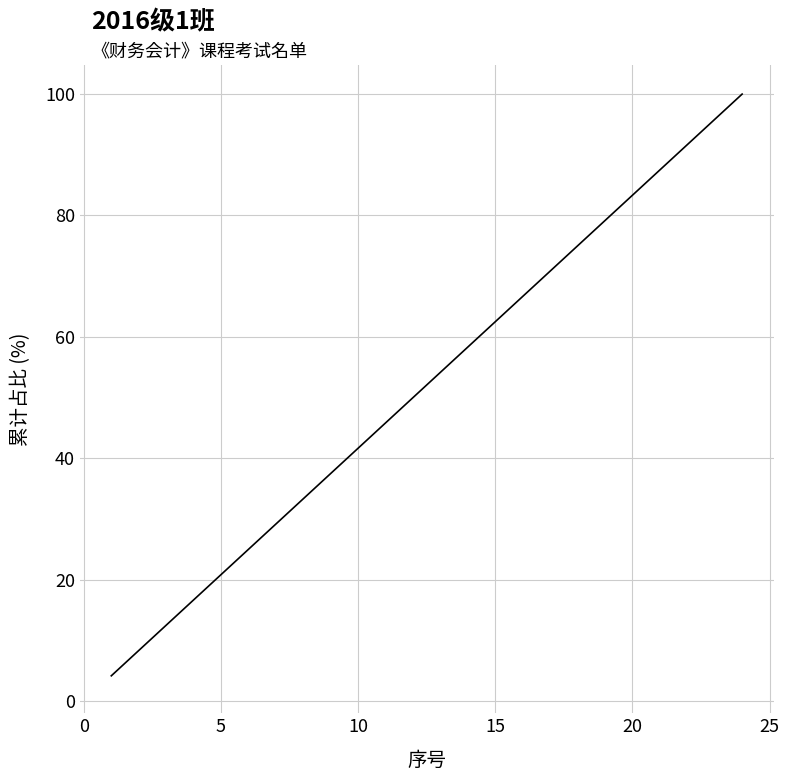

What is the minimum value shown in the chart?

4.2